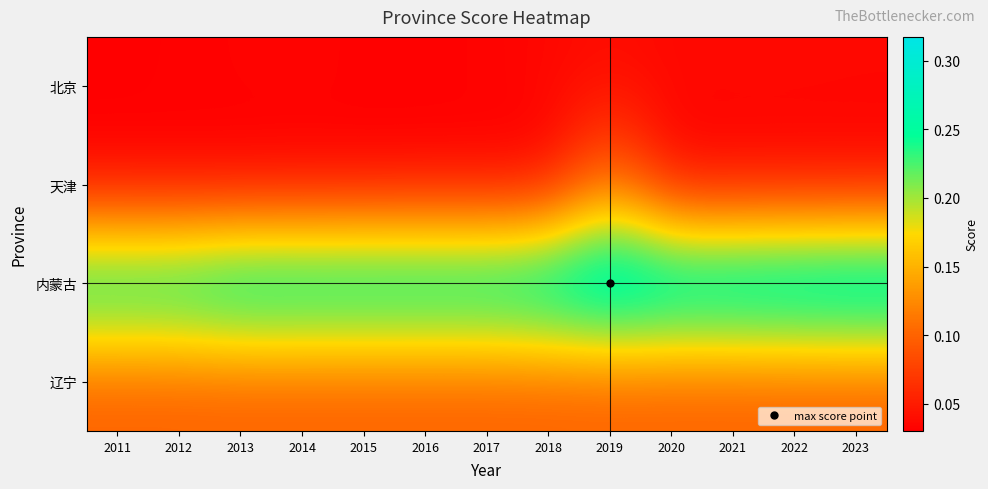

Which category has the highest value across all series?

2019